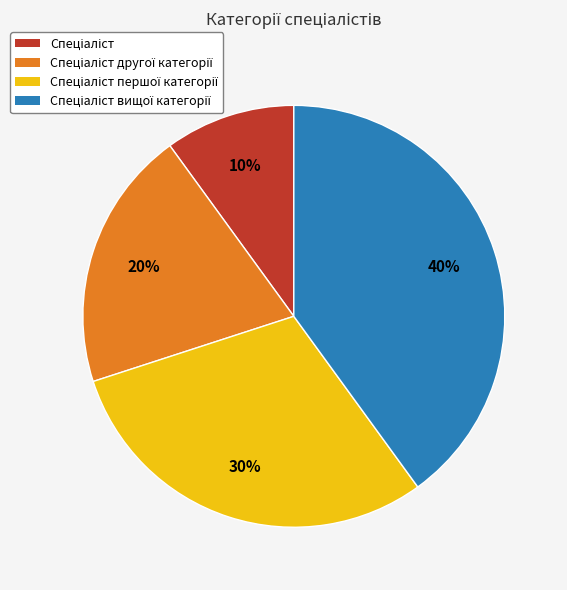

To the nearest percent, what is the difference between the largest and smallest slice percentages?

30%